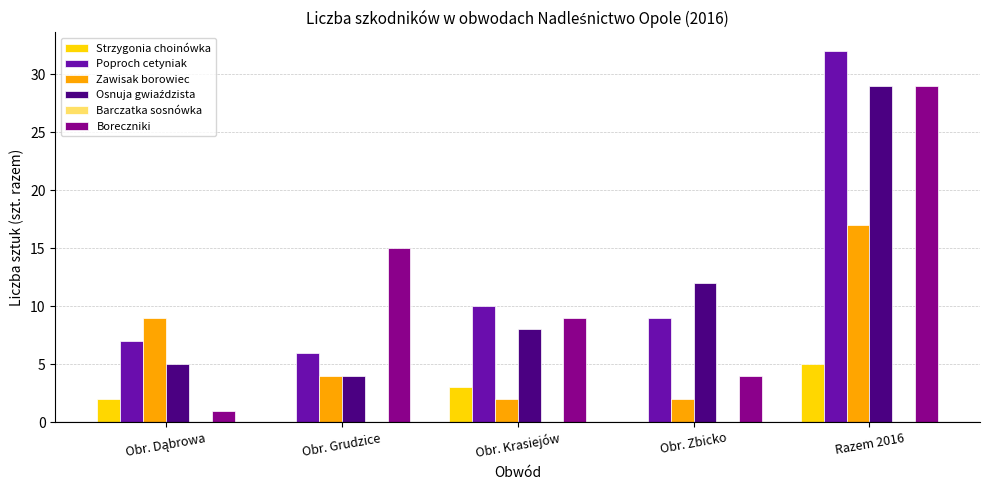

True or false: Poproch cetyniak has a value of 17 at Razem 2016.

False